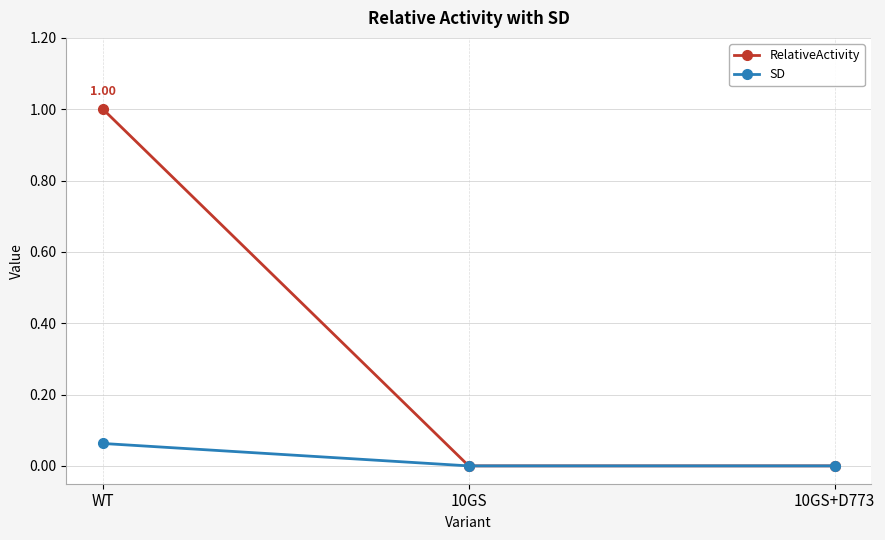

List the series in order of their overall mean, lowest first.

SD, RelativeActivity